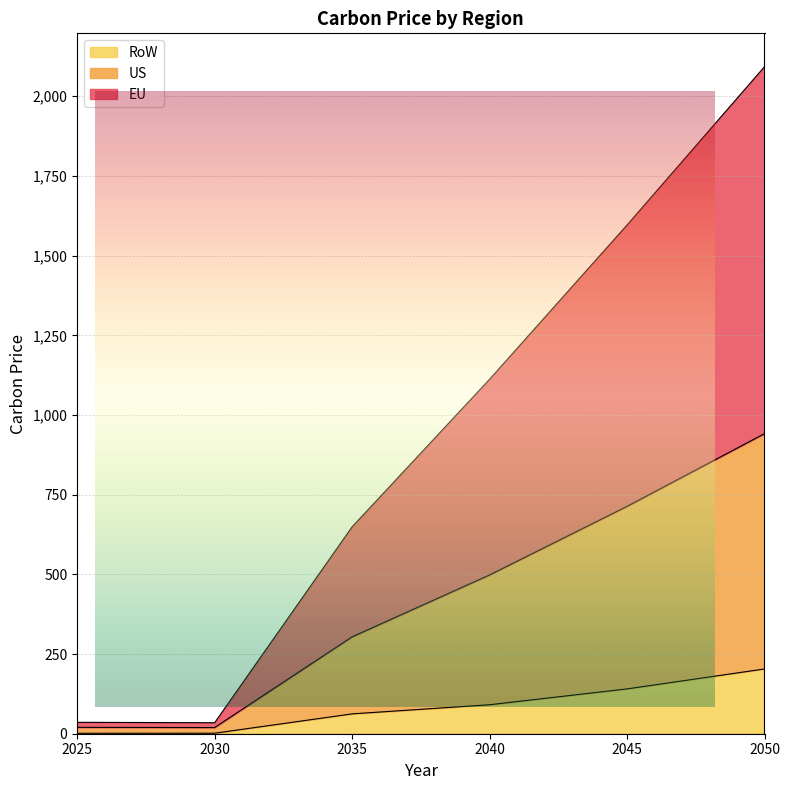

List the series in order of their peak value, highest first.

EU, US, RoW